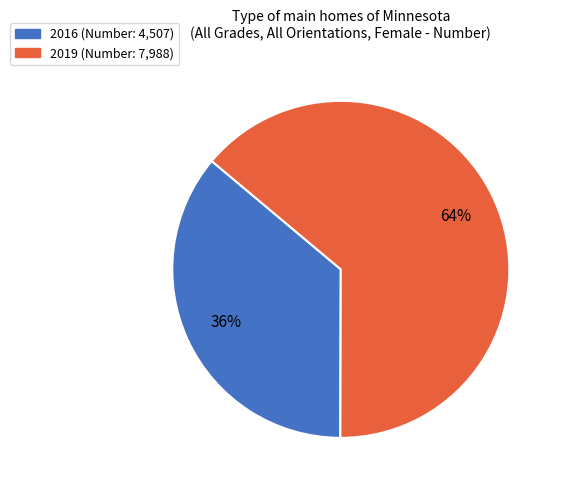

How many segments does this pie chart have?

2